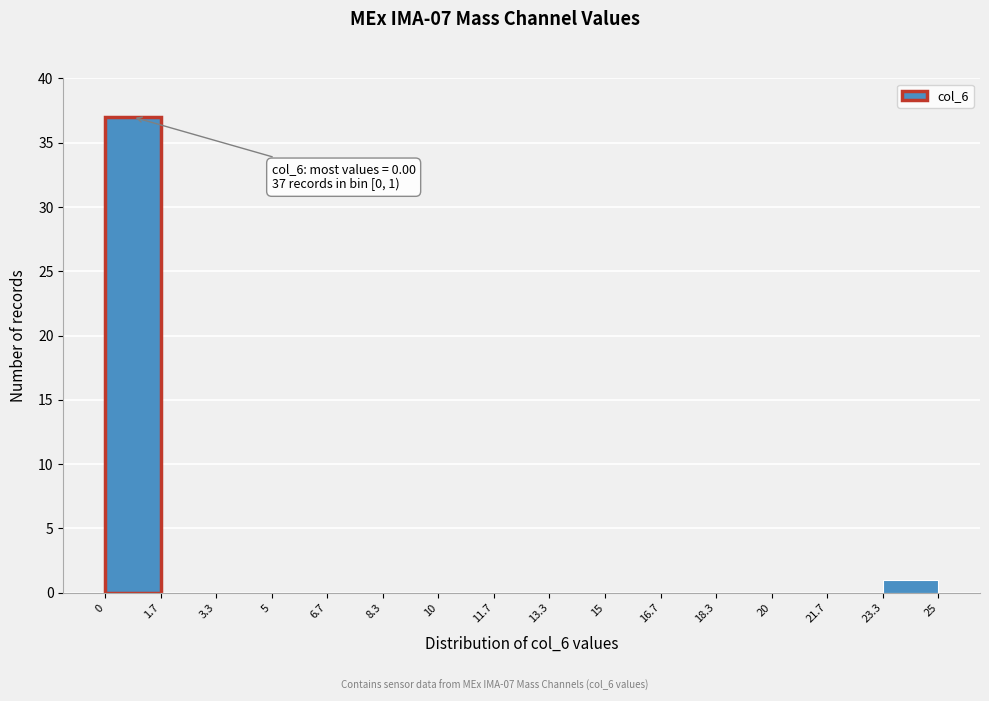

Over which range of the x-axis is the bar tallest?

0 to 1.7